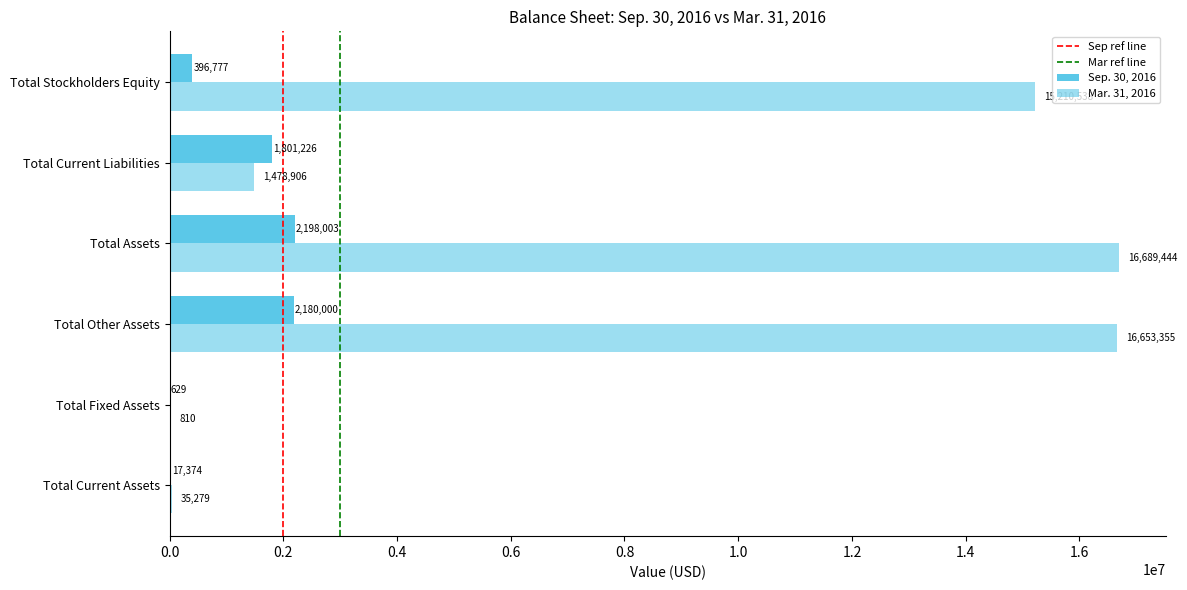

Is it true that Sep. 30, 2016 equals 17374 at Total Current Assets?

True